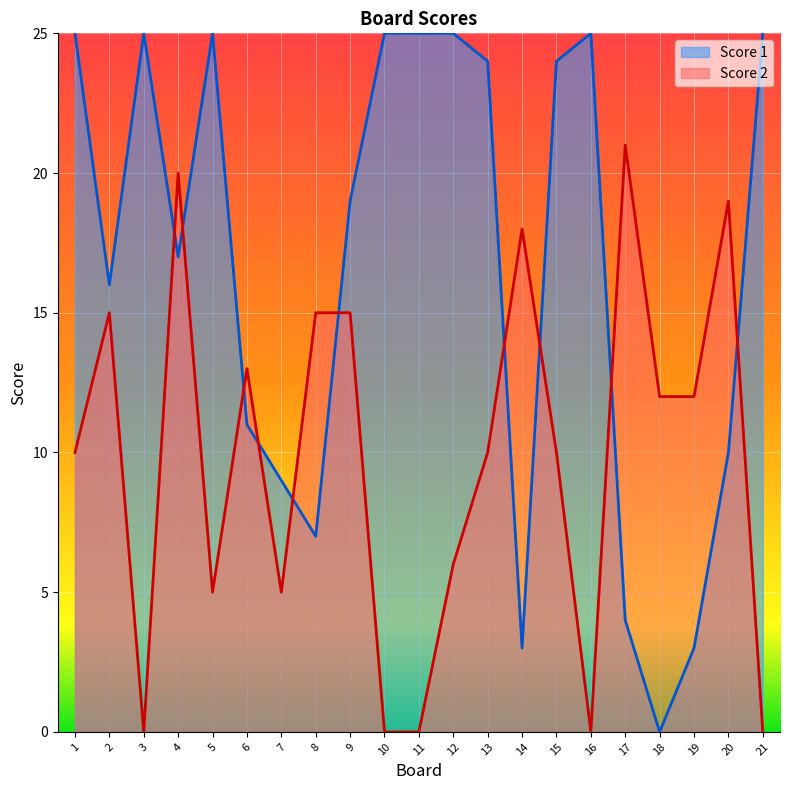

In Score 1, how many points are higher than both neighbors (excluding endpoints)?

3